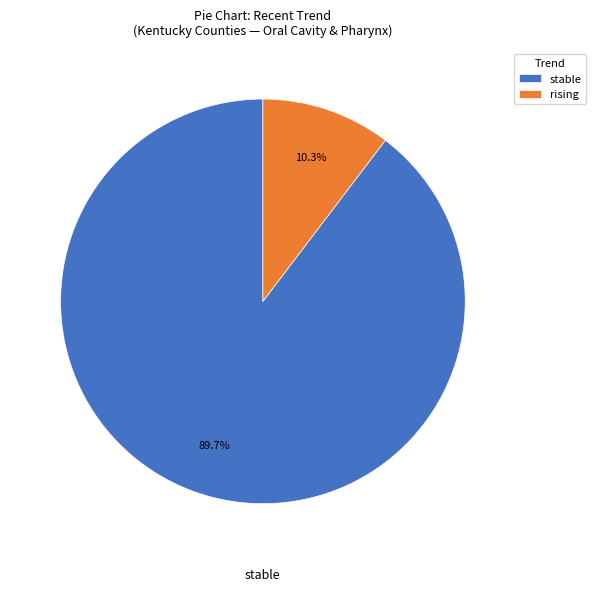

Count the number of slices in the pie.

2